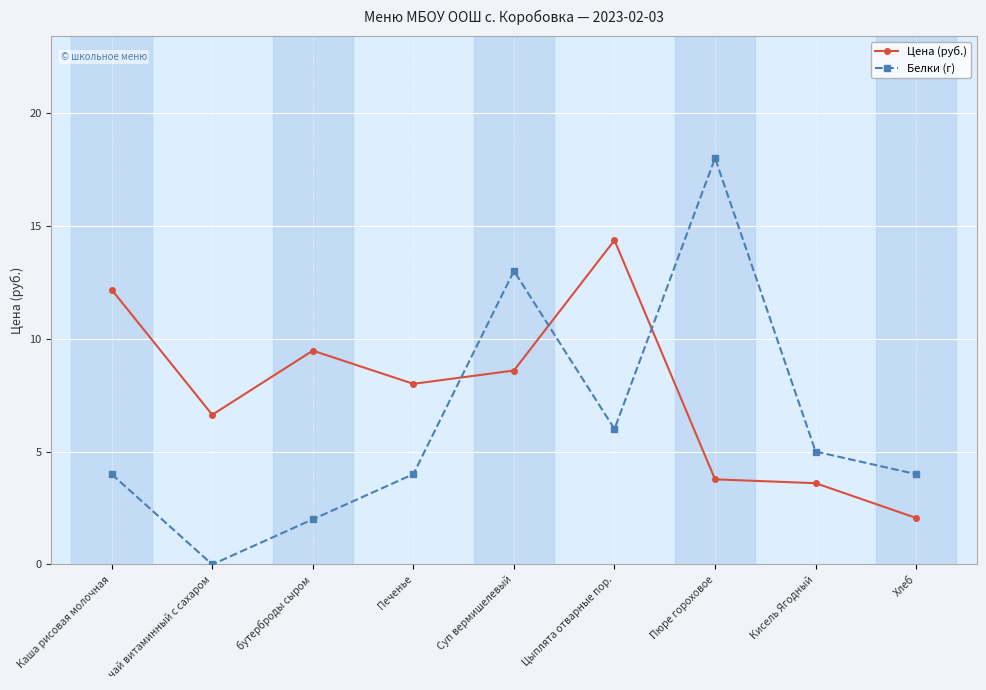

What is the approximate value of Цена (руб.) at Каша рисовая молочная?

12.2